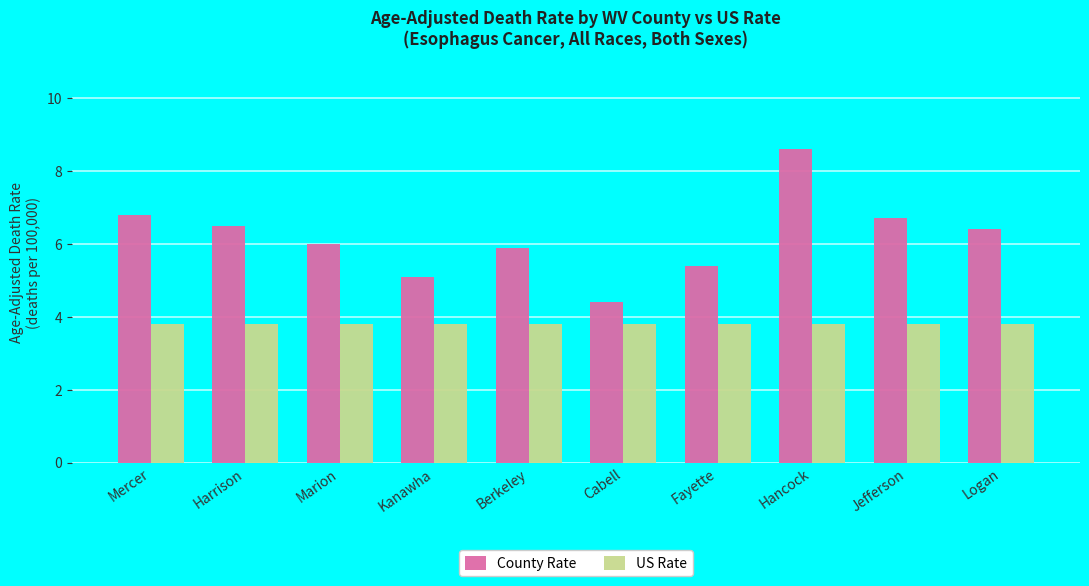

What position from the right is Mercer?

10